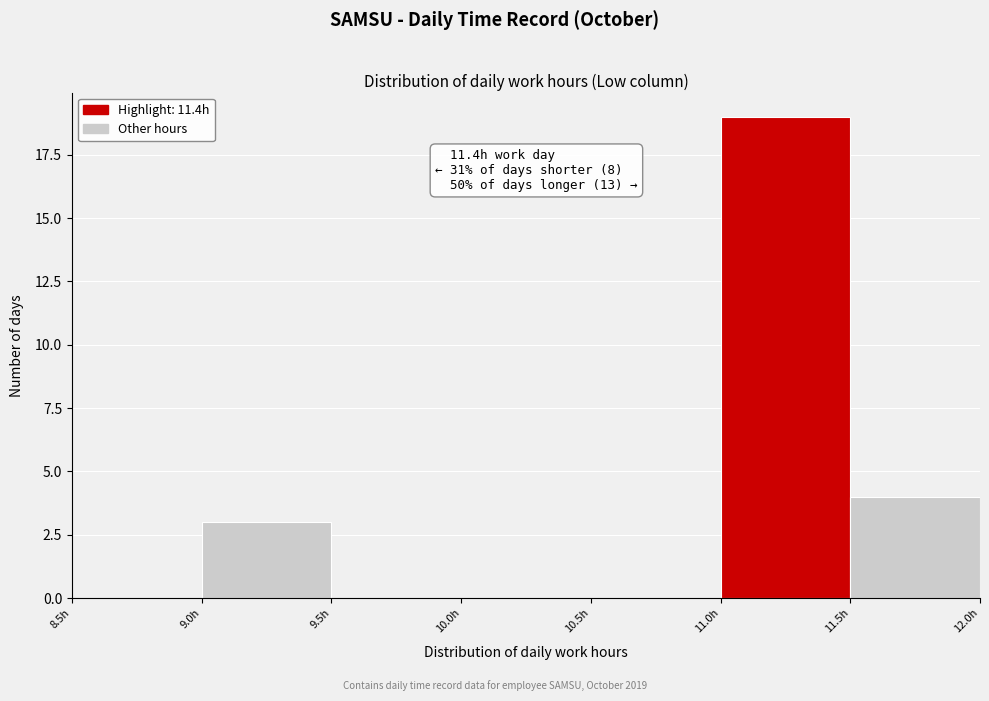

Which range on the x-axis has the tallest bar?

11.0 to 11.5